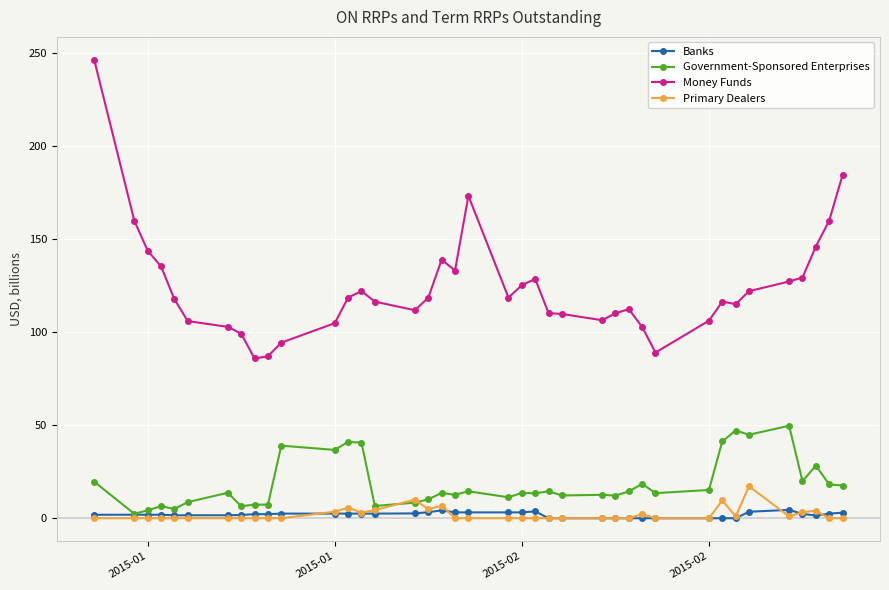

Rank the series by their maximum value, from highest to lowest.

Money Funds, Government-Sponsored Enterprises, Primary Dealers, Banks